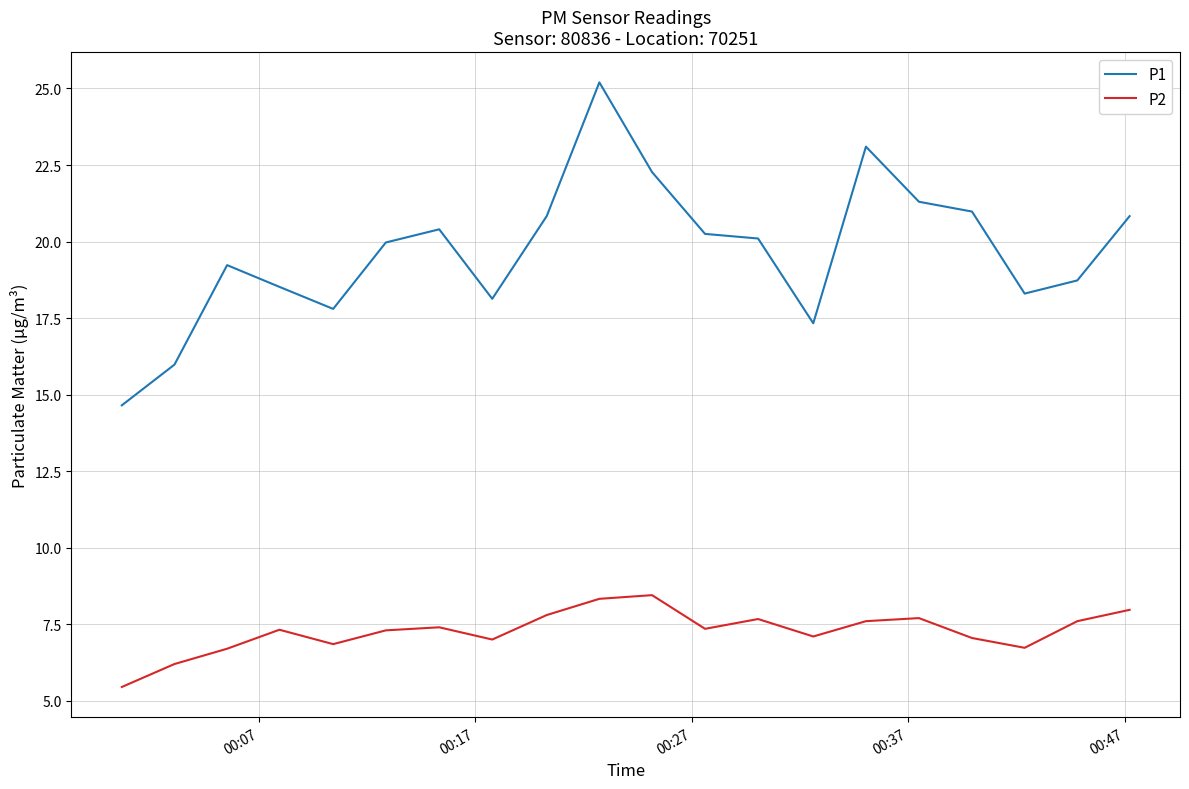

At how many categories does at least one series exceed 24?

1